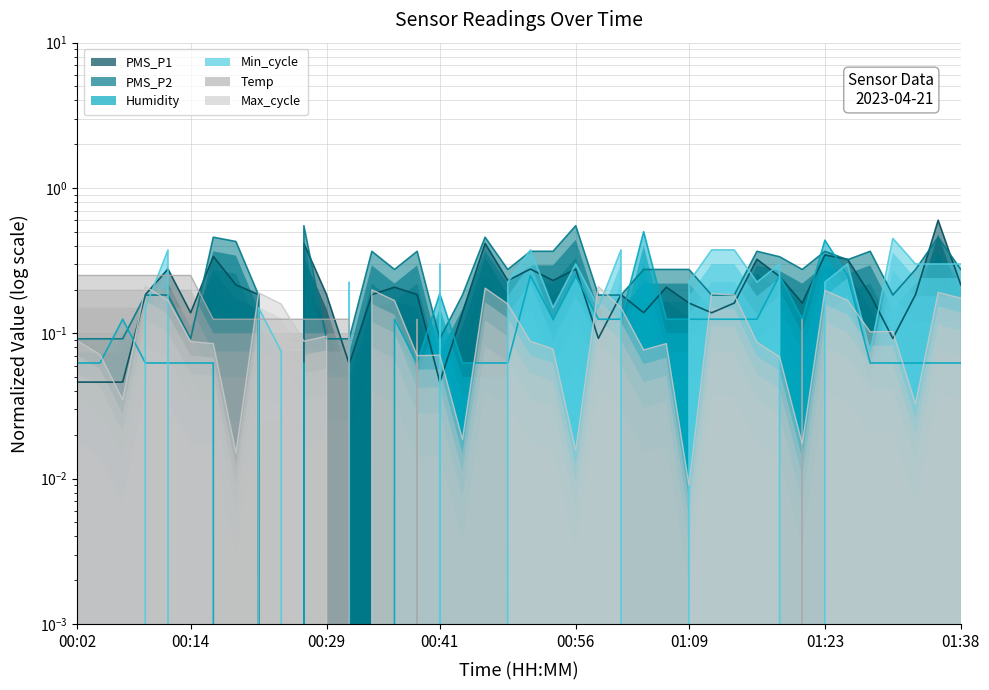

Is it true that Humidity equals 0.1 at 01:11?

True